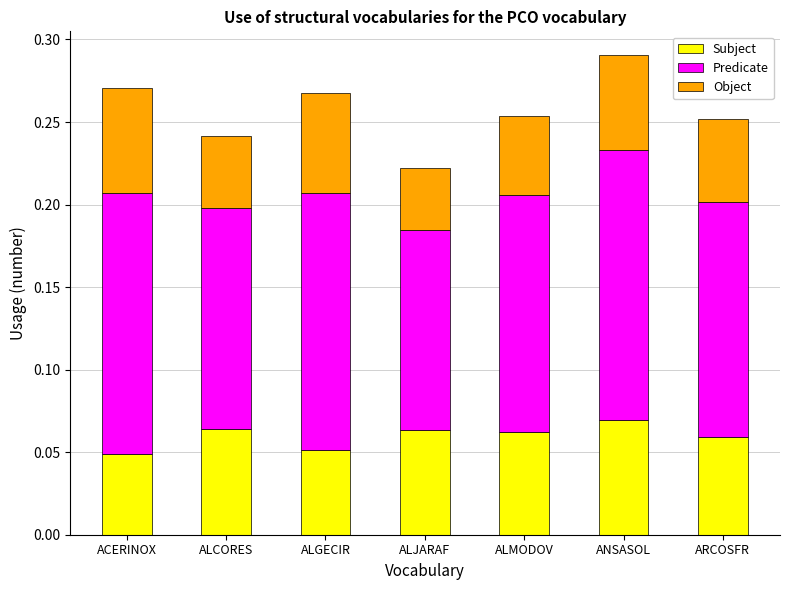

How many Subject values are between 0 and 1?

7